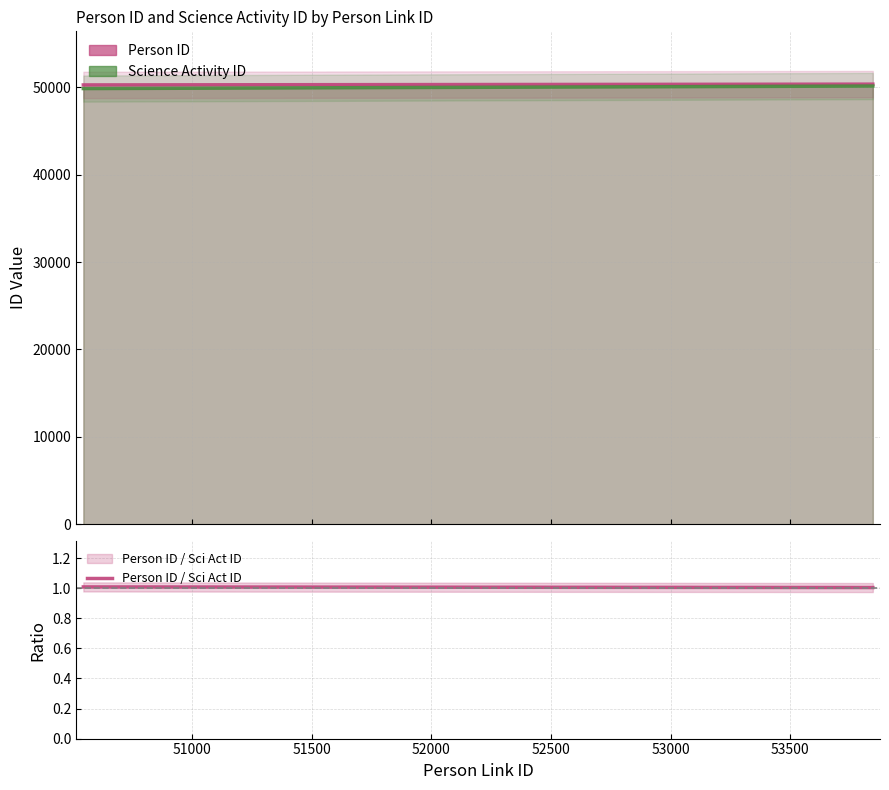

Does the chart have visible grid lines?

Yes